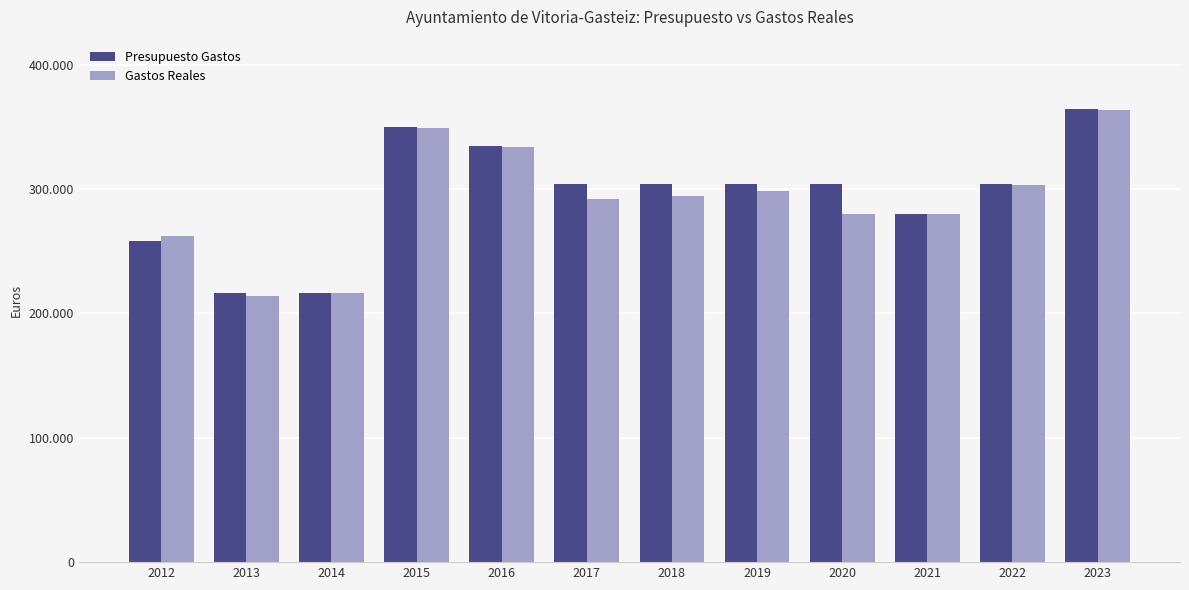

What are all the series names shown in the legend?

Presupuesto Gastos, Gastos Reales